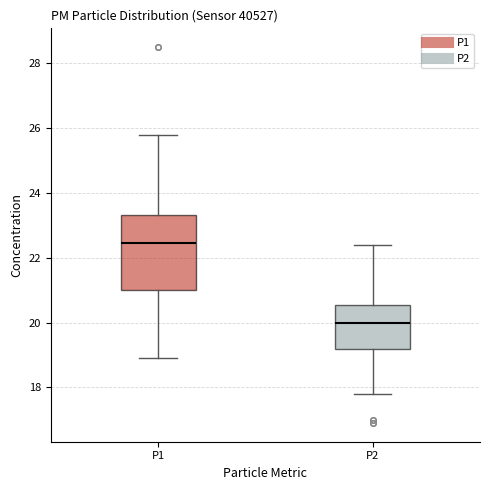

Reading left to right, read every box against the y-axis: the position of its median line, the range the box covers, and the ends of its whiskers. The values are not printed on the chart, so give them approximately, as read against the axis.

P1: median 22.4, box 21.0 to 23.4, whiskers 19.0 to 25.8
P2: median 20.0, box 19.2 to 20.6, whiskers 17.8 to 22.4